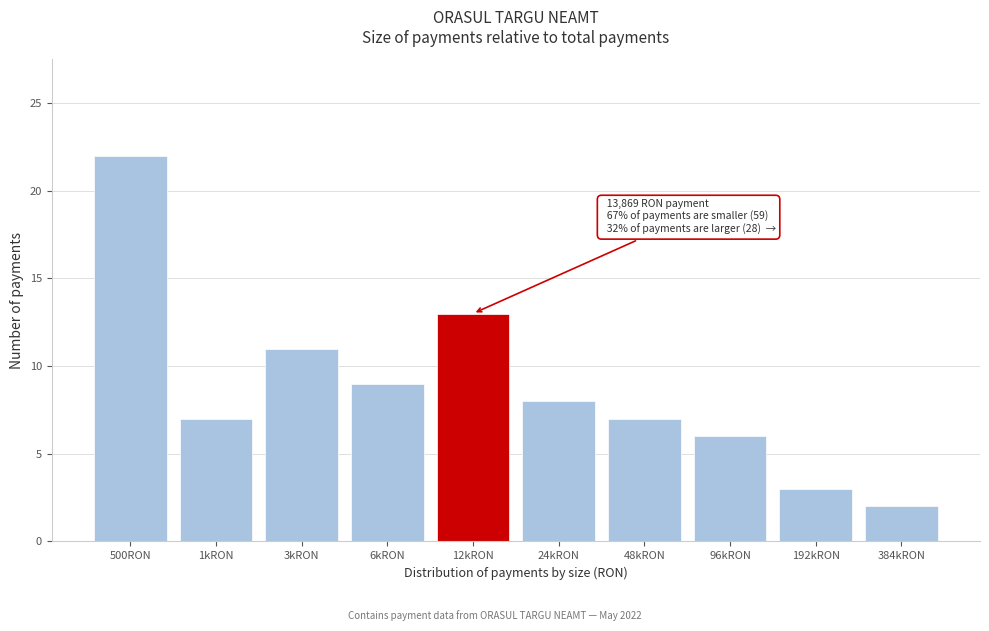

Reading left to right, list all the values displayed in this chart.

500RON=22	1kRON=7	3kRON=11	6kRON=9	12kRON=13	24kRON=8	48kRON=7	96kRON=6	192kRON=3	384kRON=2